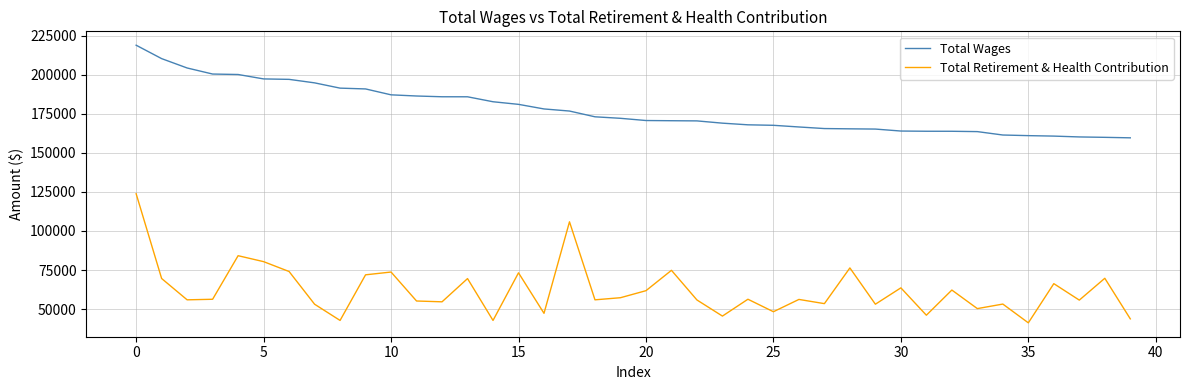

True or false: Total Wages and Total Retirement & Health Contribution cross at least once.

False